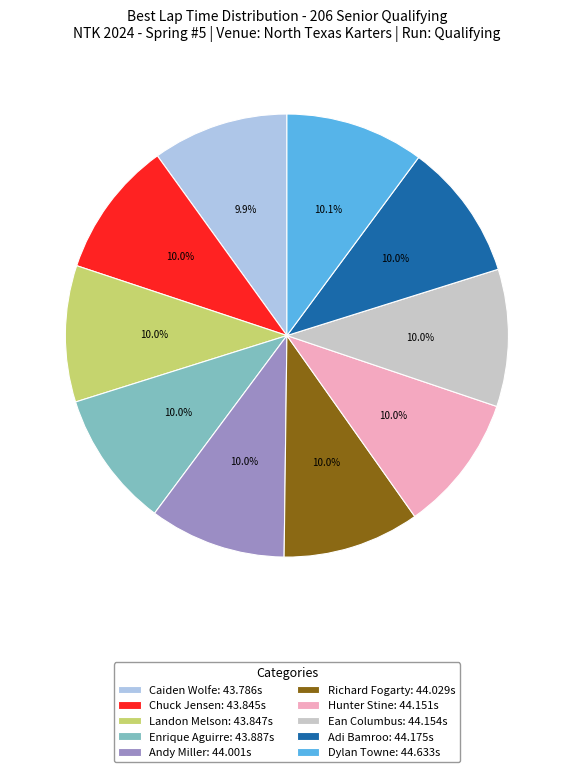

Does Hunter Stine account for over 50% of the chart?

No